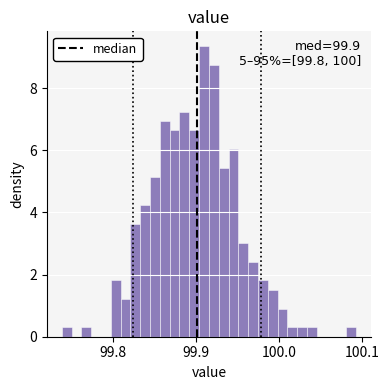

Around what value on the x-axis is the tallest bar? Give the approximate position of its centre, as read against the axis.

99.91